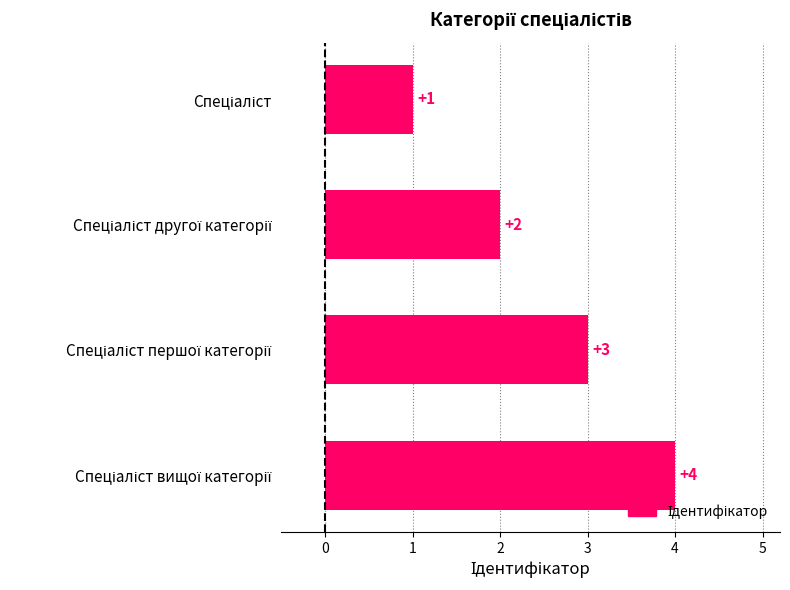

What is the value of the 3rd bar from the top?

3